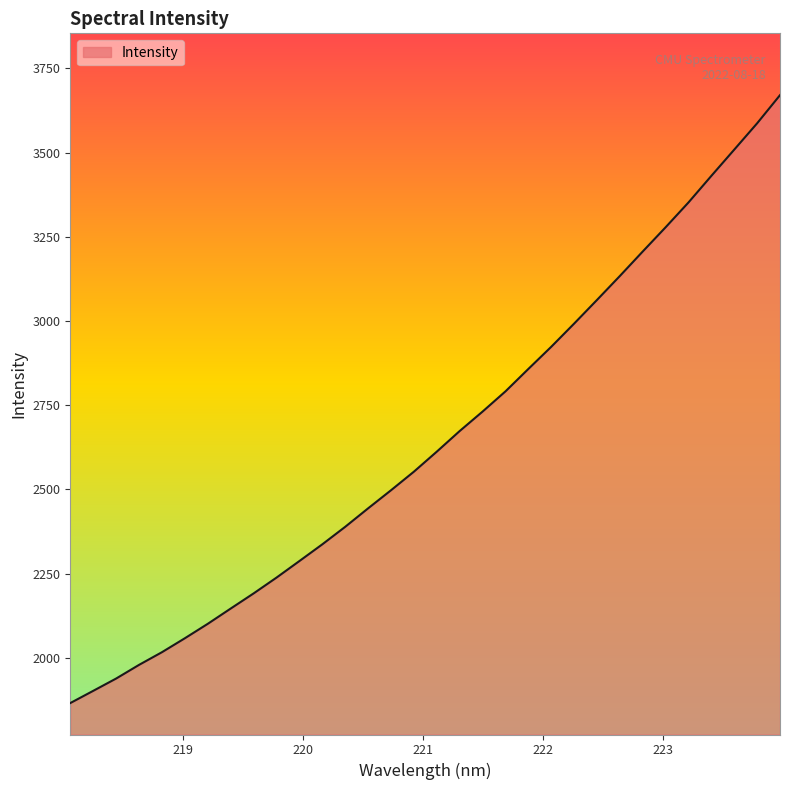

What is the smallest value displayed?

1865.9